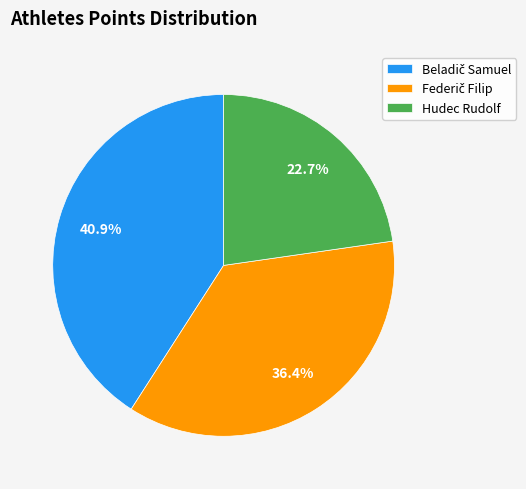

Which category has the smallest portion of the pie?

Hudec Rudolf